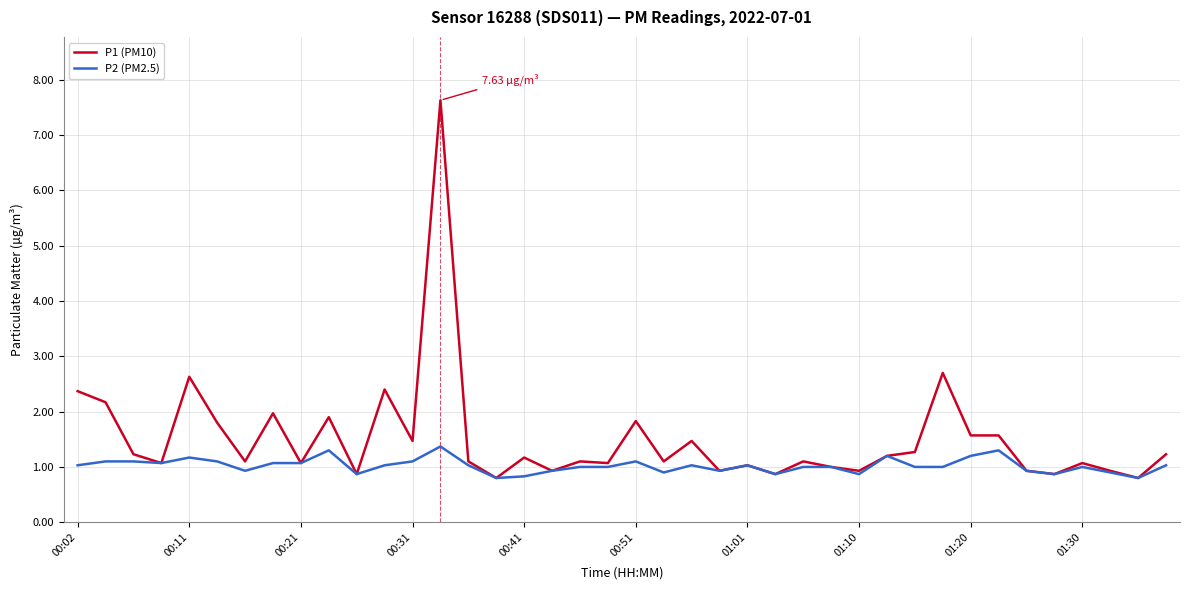

Which series has the largest range (max minus min)?

P1 (PM10)